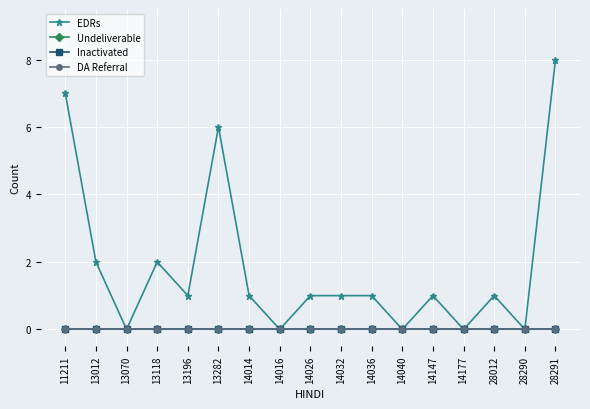

Reading right to left, list all the values displayed in this chart.

EDRs: 8	0	1	0	1	0	1	1	1	0	1	6	1	2	0	2	7
Undeliverable: 0	0	0	0	0	0	0	0	0	0	0	0	0	0	0	0	0
Inactivated: 0	0	0	0	0	0	0	0	0	0	0	0	0	0	0	0	0
DA Referral: 0	0	0	0	0	0	0	0	0	0	0	0	0	0	0	0	0